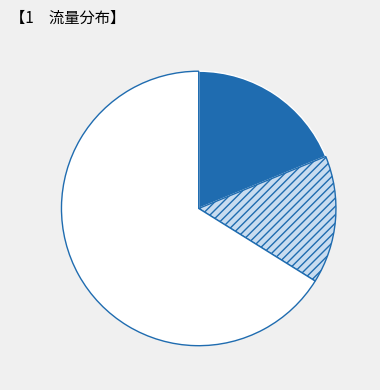

Rank the categories by value from lowest to highest.

001e, 001c, その他